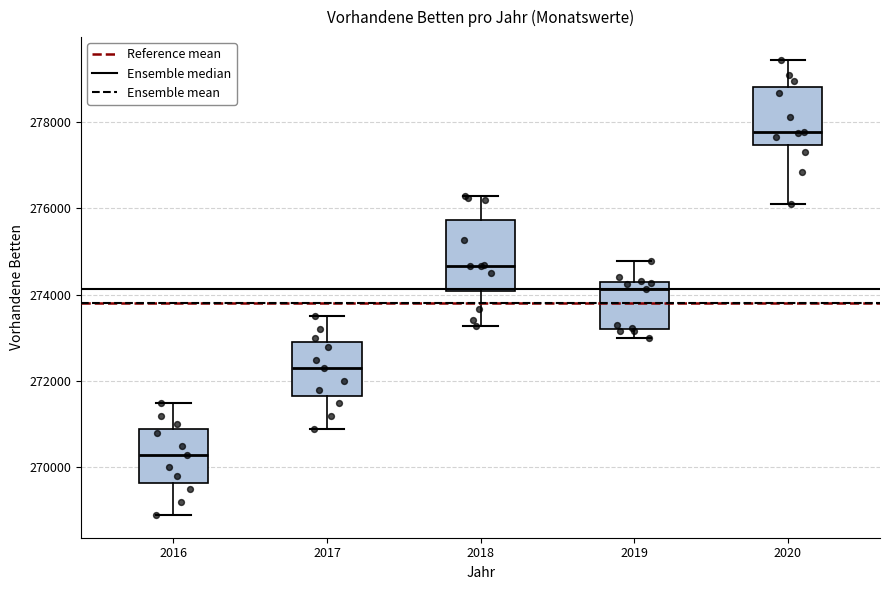

Where does the upper whisker of the box at x = 2019 end on the y-axis? The values are not printed on the chart, so give them approximately, as read against the axis.

274800